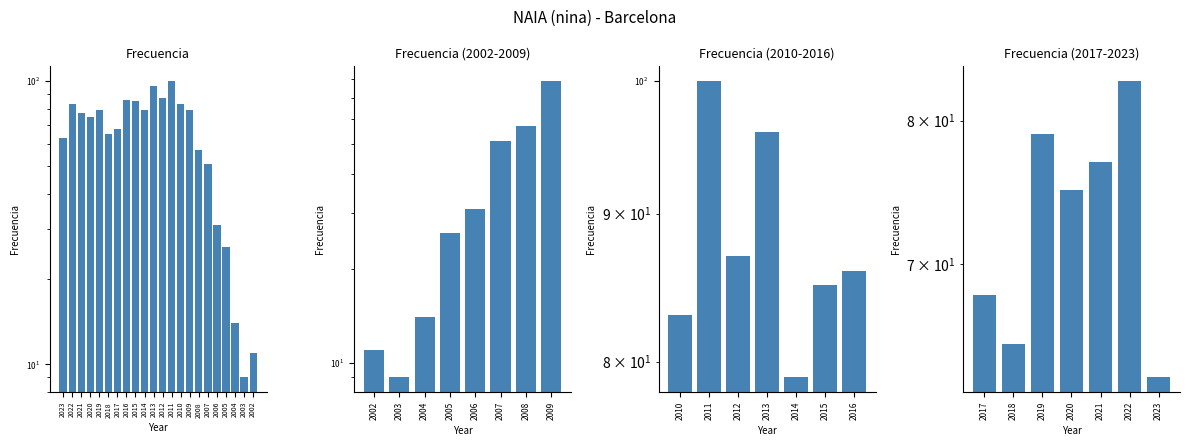

What is the maximum value shown in the chart?

100